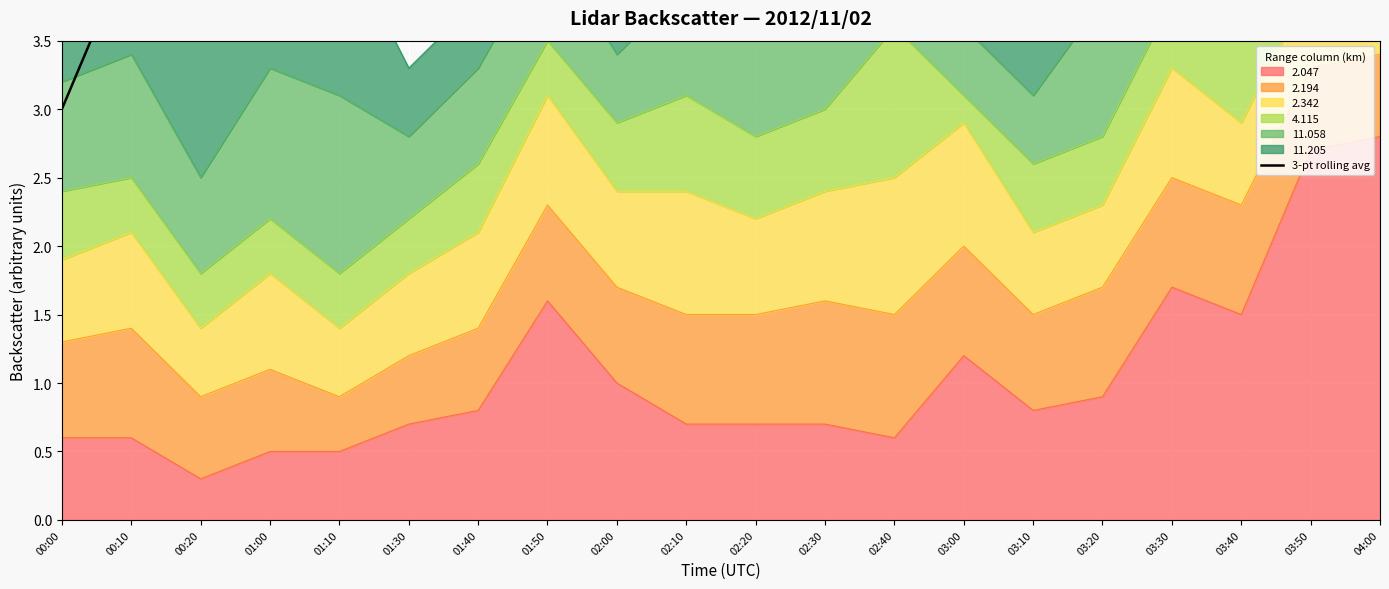

What is the sum of all values?

90.2